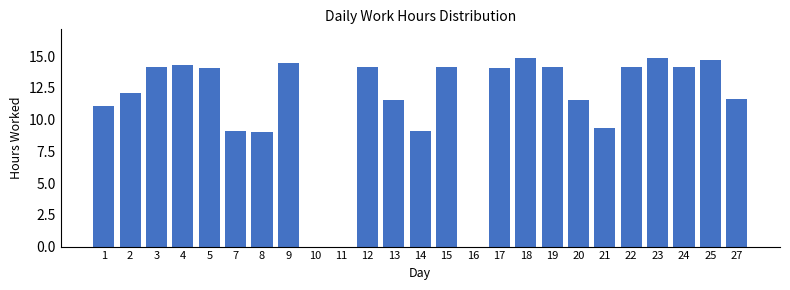

What is the change in value from 20 to 23?

+3.4